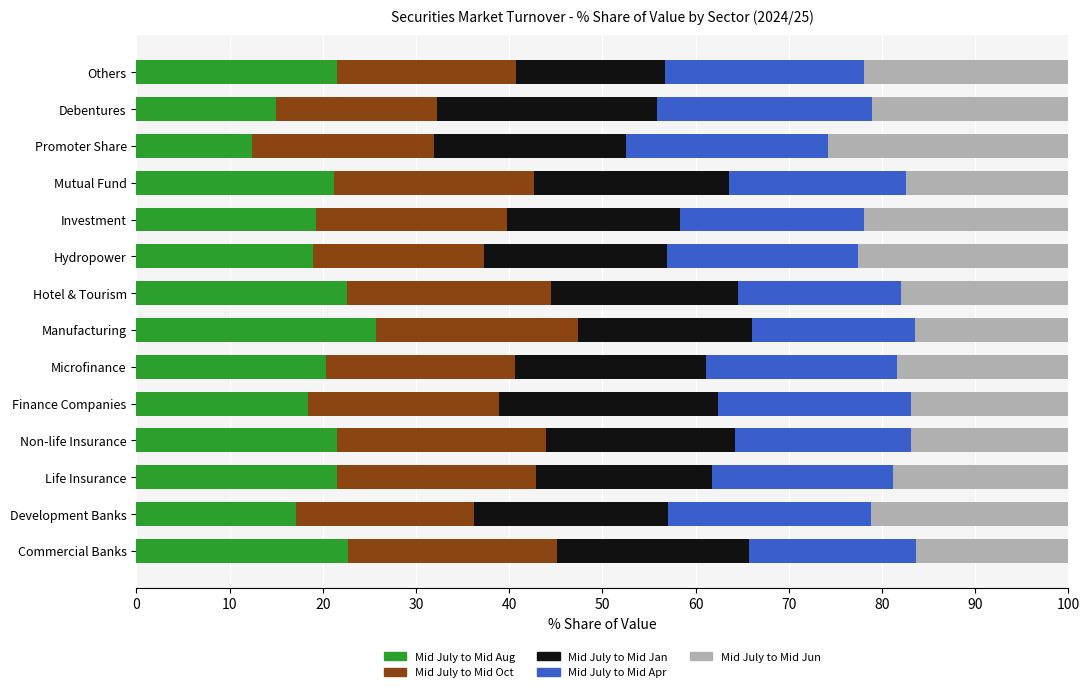

The Mid July to Mid Aug series shows 10.4 at Development Banks. True or false?

False